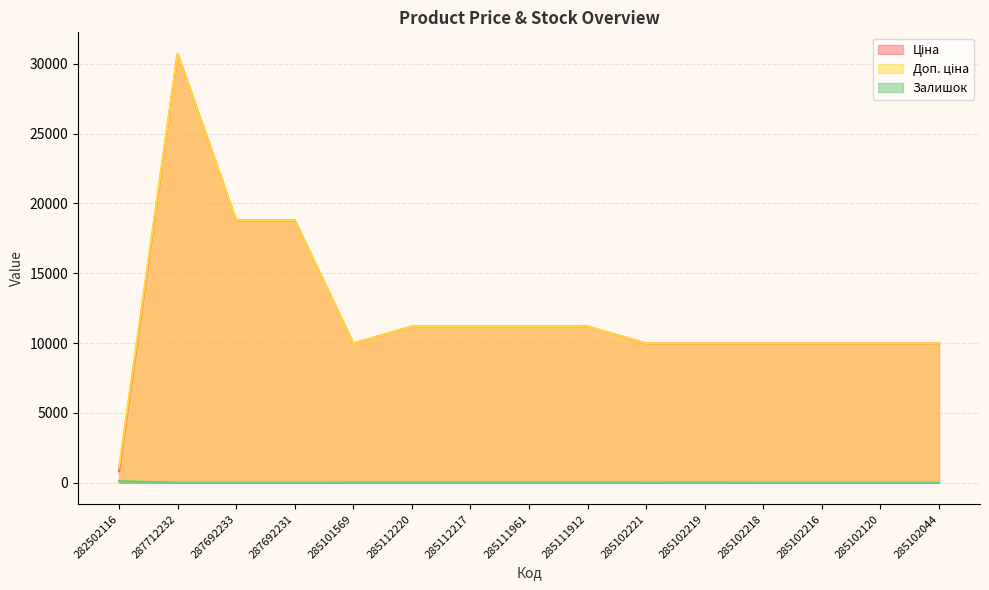

True or false: Доп. ціна has more than 1 points higher than both neighbors.

False